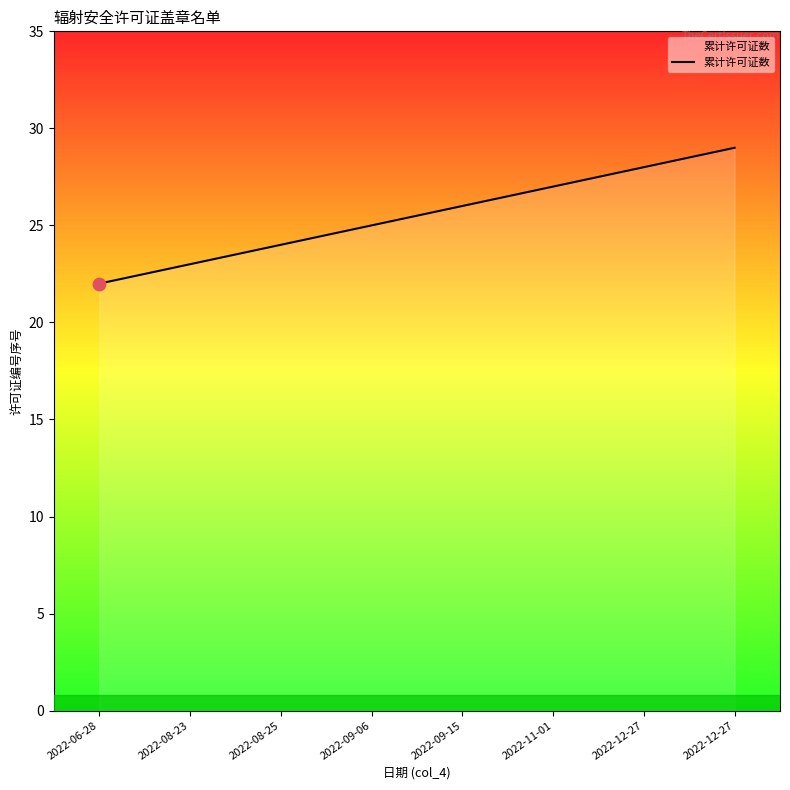

What is the change in value from 2022-09-15 to 2022-11-01?

+1